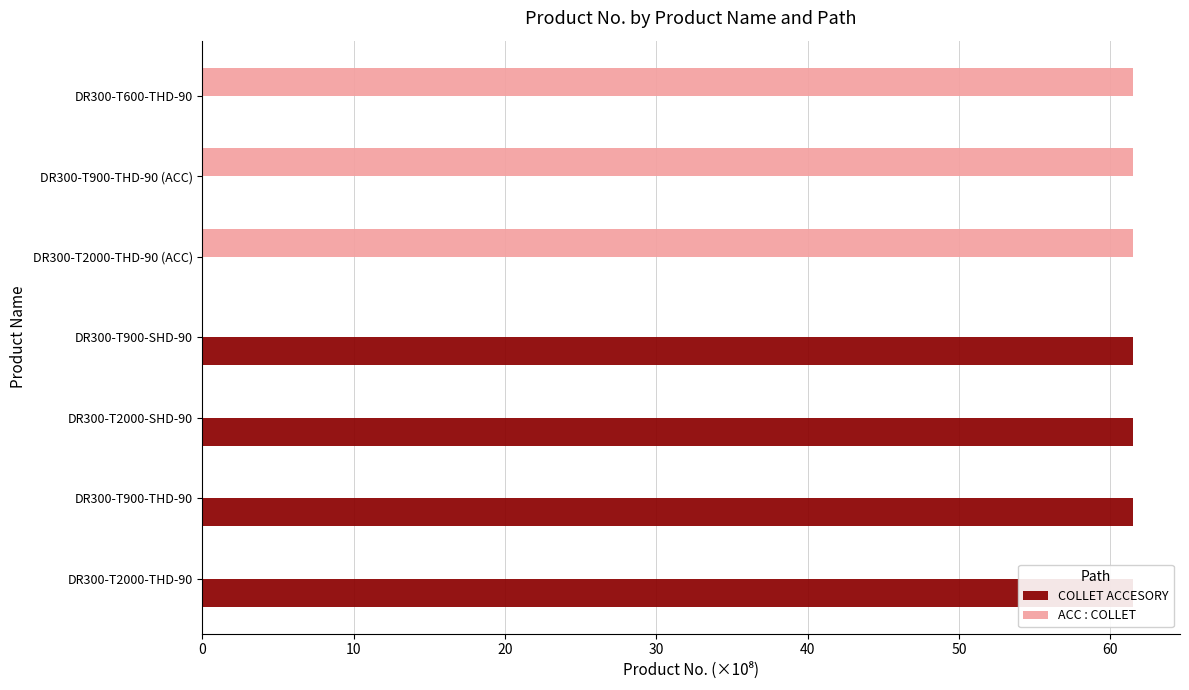

What is the maximum value shown in the chart?

61.5